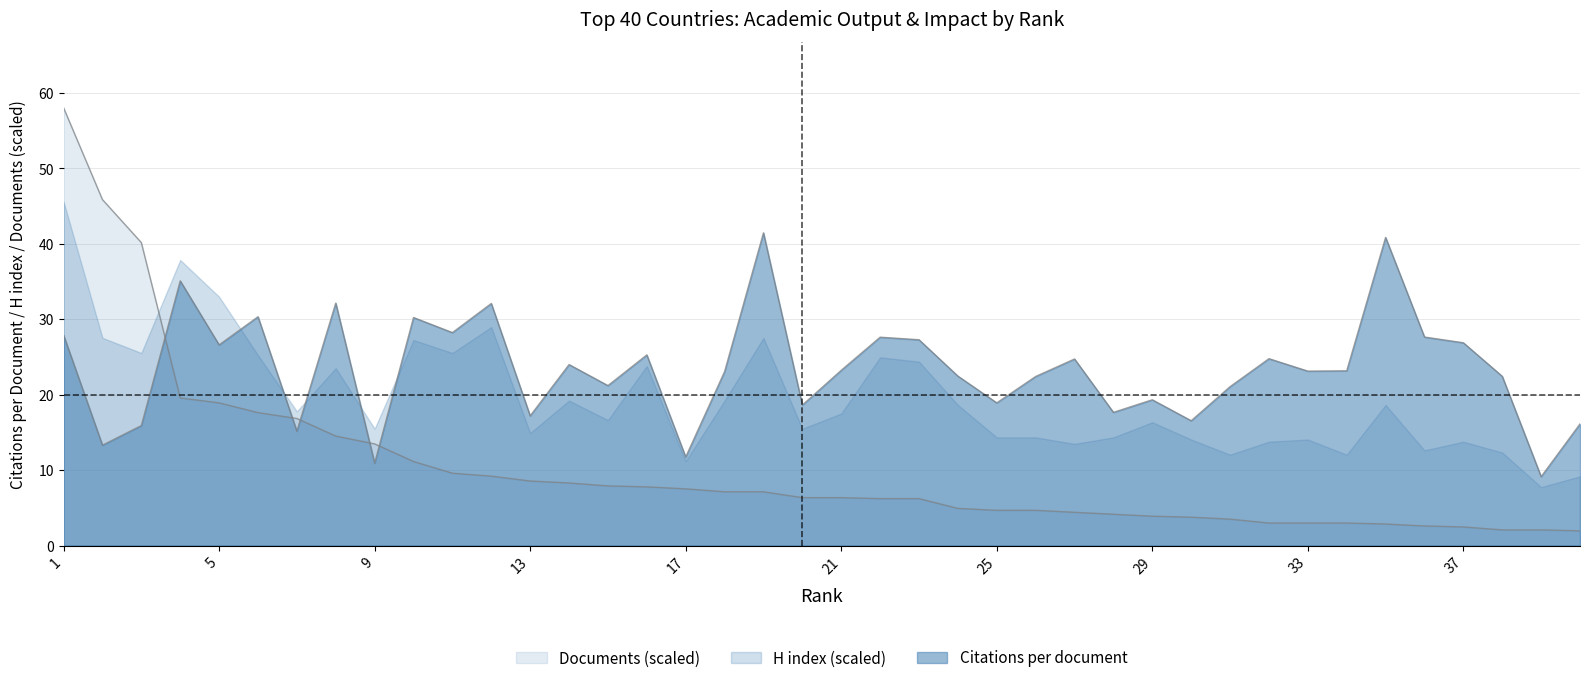

At which label does Citations per document first exceed 23?

1